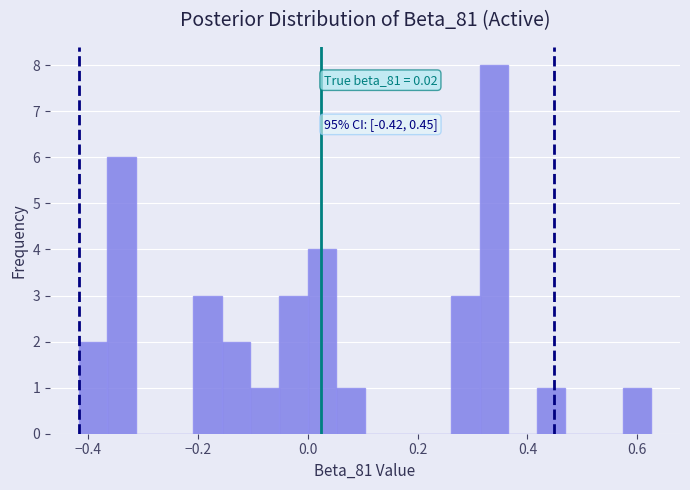

Read against the x-axis, roughly where is the centre of the tallest bar?

0.34